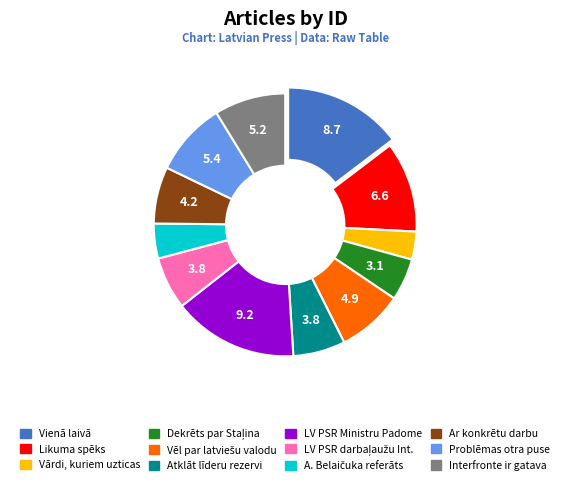

Is there a majority slice in this chart?

No